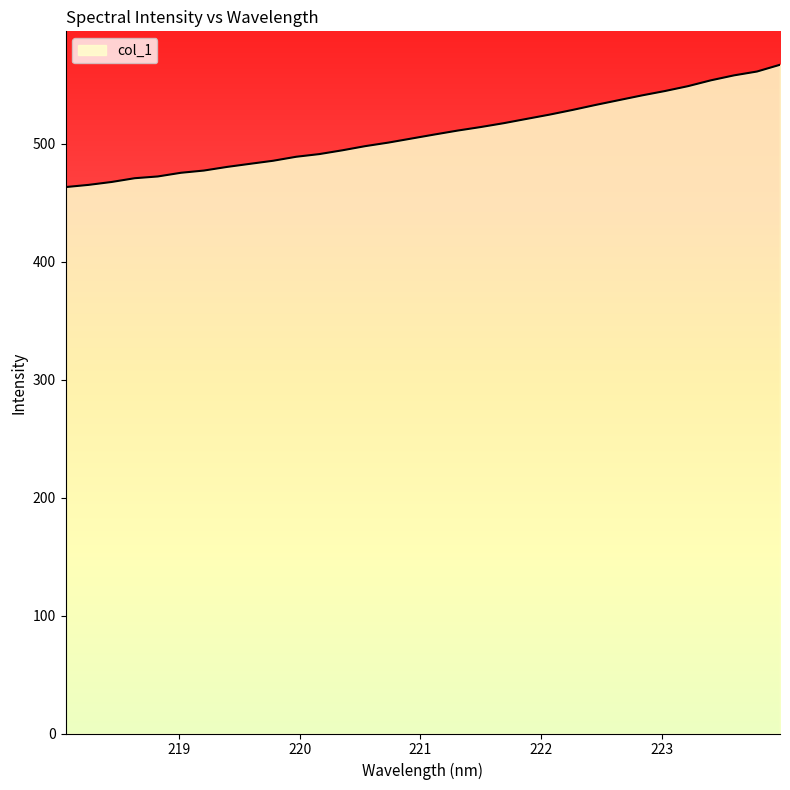

How many lines are shown in the chart?

1